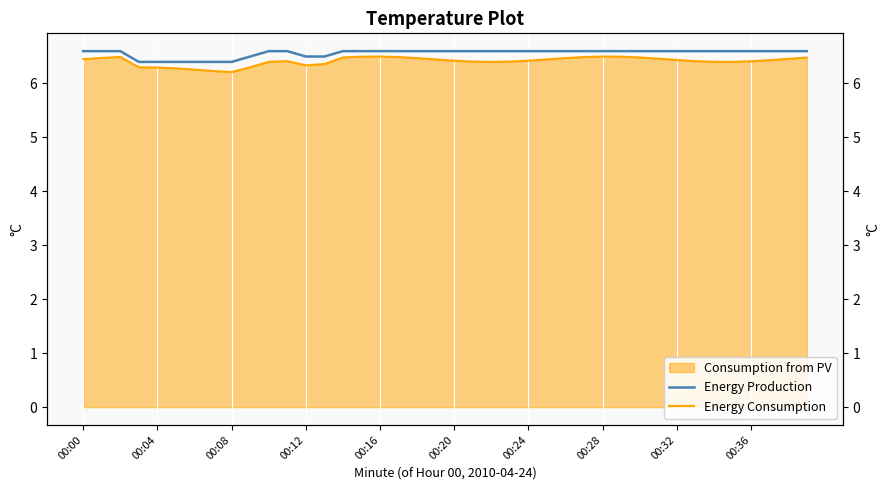

True or false: Energy Production has more than 0 interior local peaks.

False